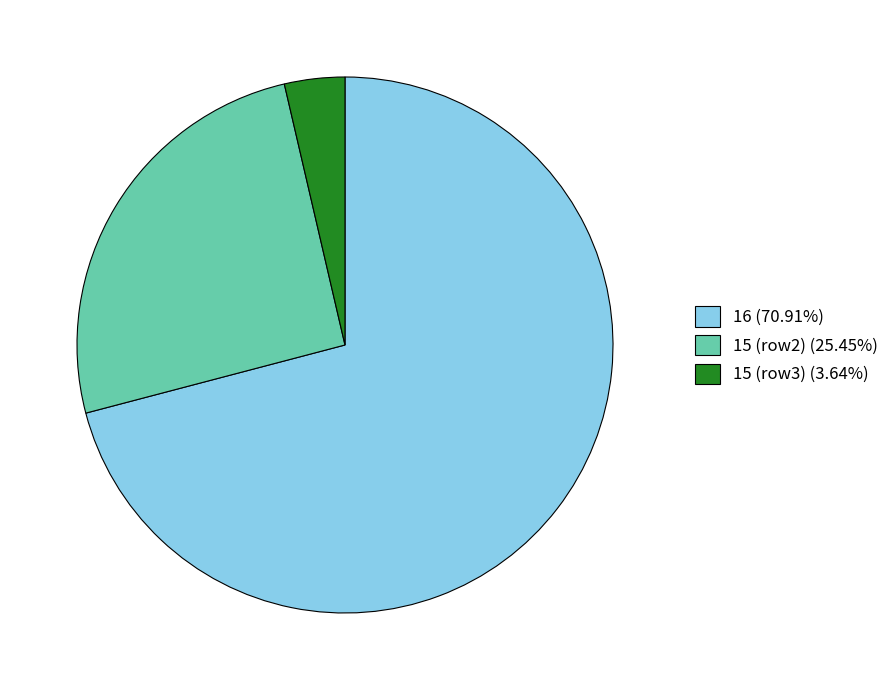

Do 15 (row3) (3.64%) and 16 (70.91%) together represent more than half of the pie?

Yes